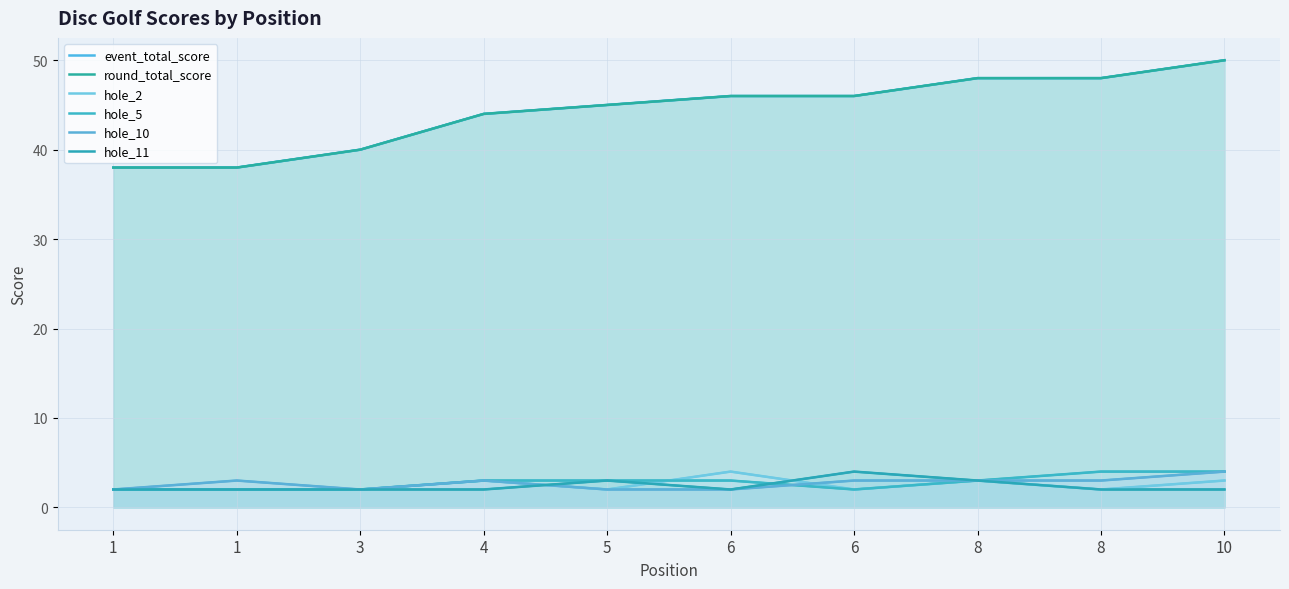

List the series in order of their peak value, lowest first.

hole_2, hole_5, hole_10, hole_11, event_total_score, round_total_score